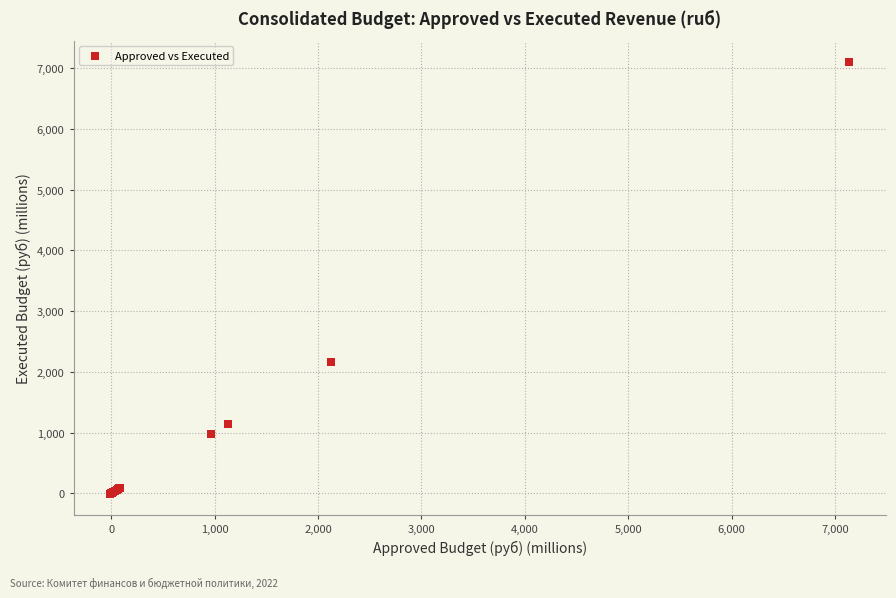

What Y value in the scatter plot is closest to 3545?

2165.4